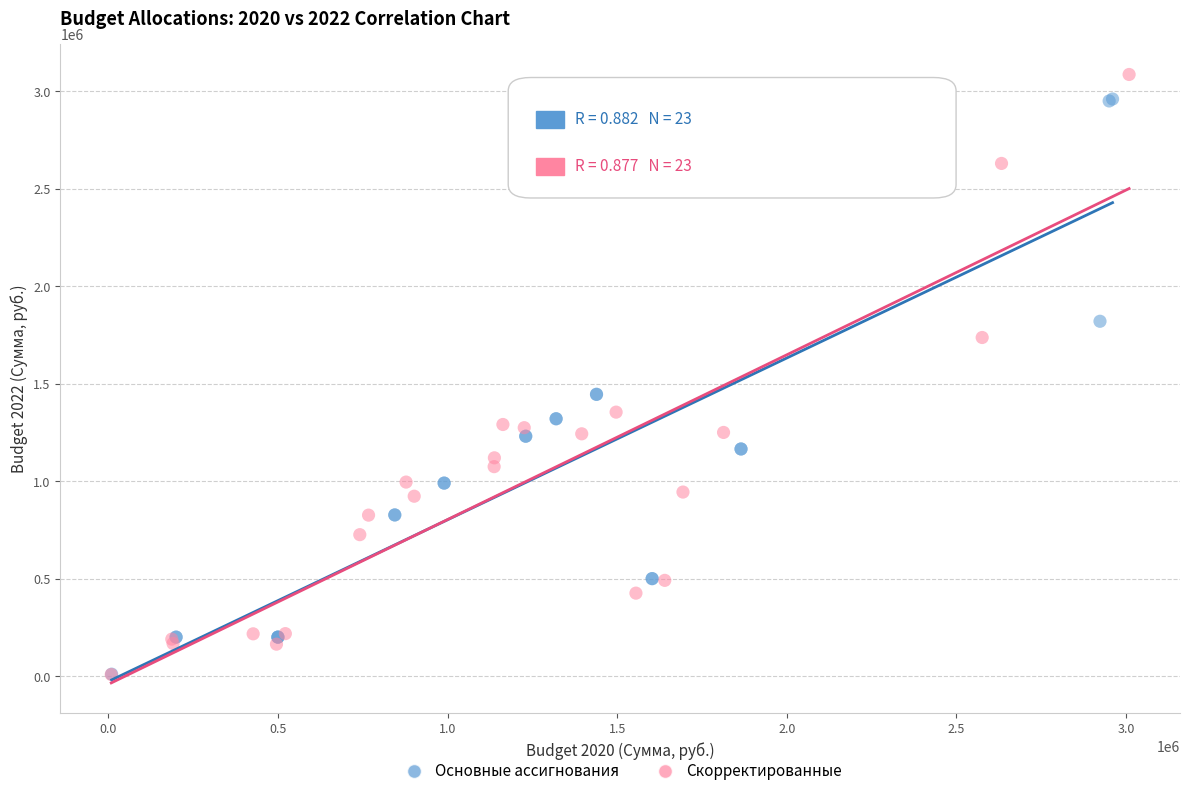

Which series contains the highest Y value?

Скорректированные